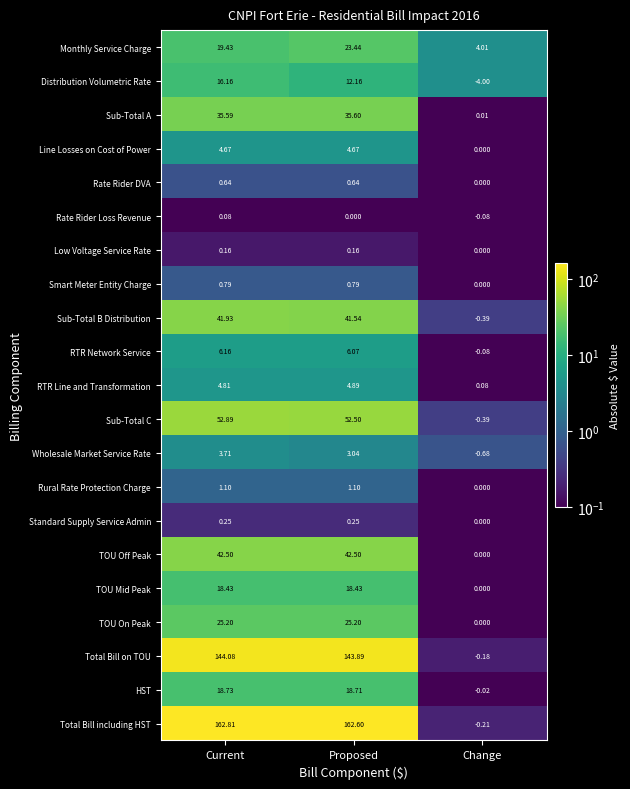

What is the total value across all series at Current?

600.1